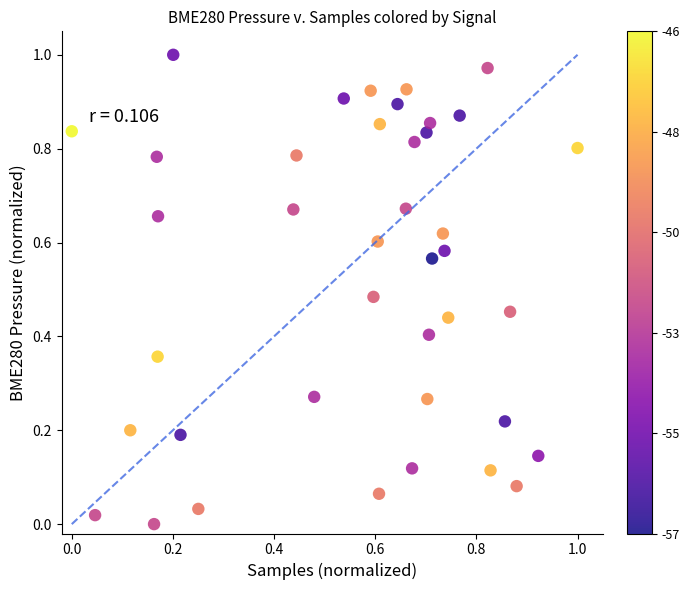

How many data points are displayed?

40